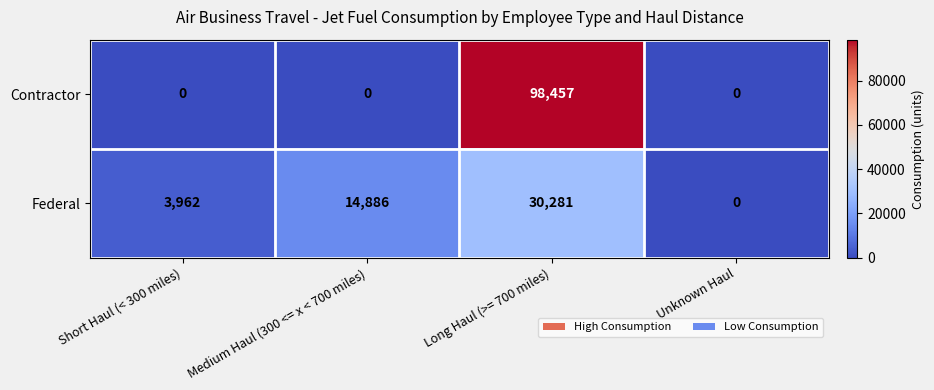

What is the difference between the maximum and minimum values in the Federal series?

30281